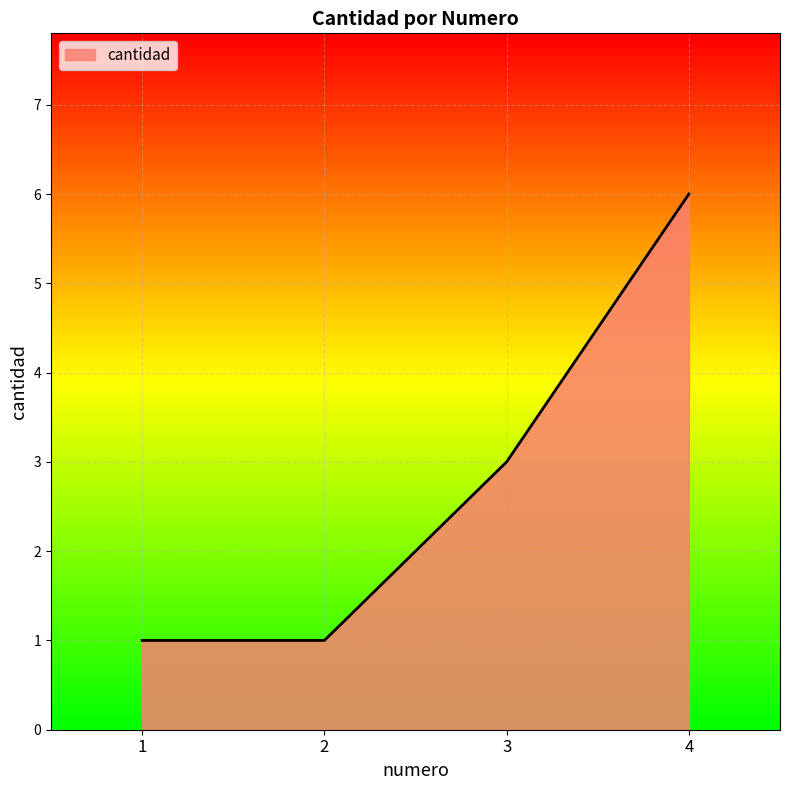

How many lines are shown in the chart?

1